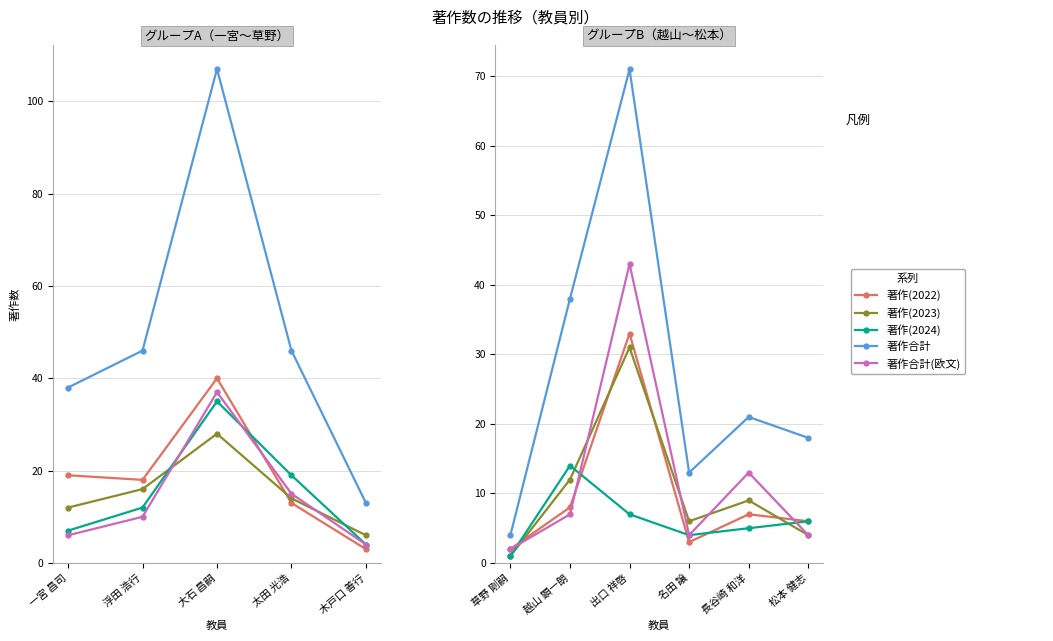

Which series has the largest total across all categories?

著作合計